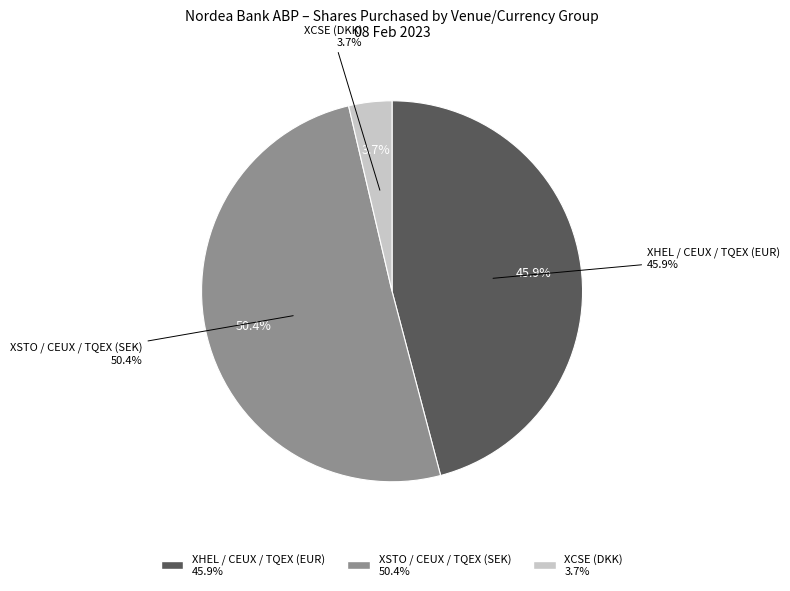

To the nearest percent, what is the combined percentage of XHEL / CEUX / TQEX (EUR) and XCSE (DKK)?

50%